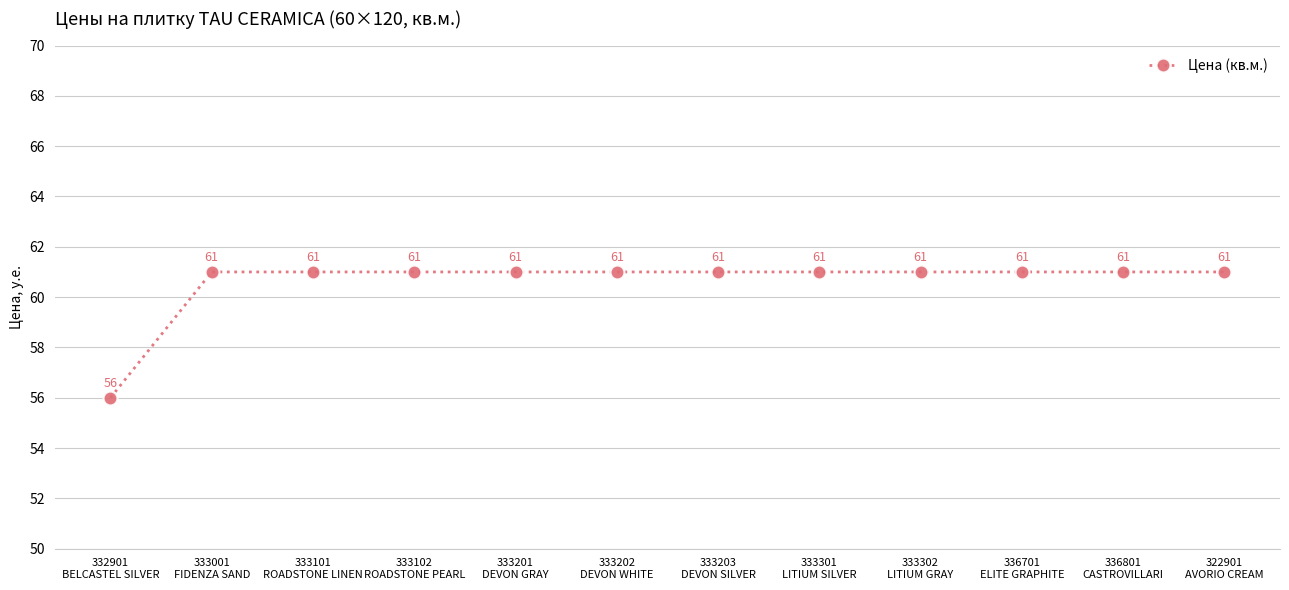

What is the approximate value at 333301
LITIUM SILVER?

61